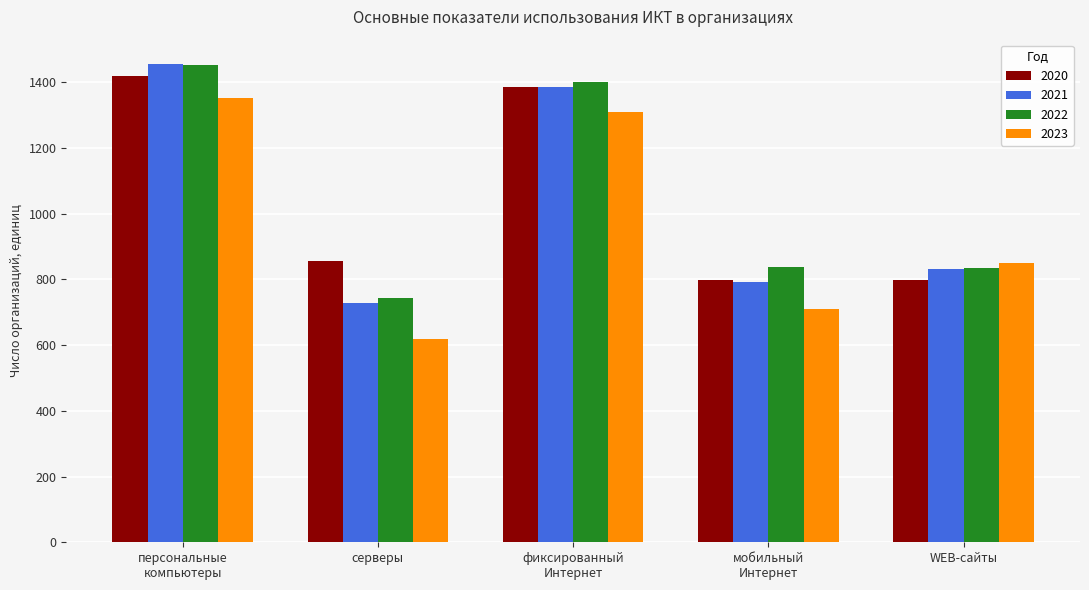

What is the label of the 1st bar from the right?

WEB-сайты